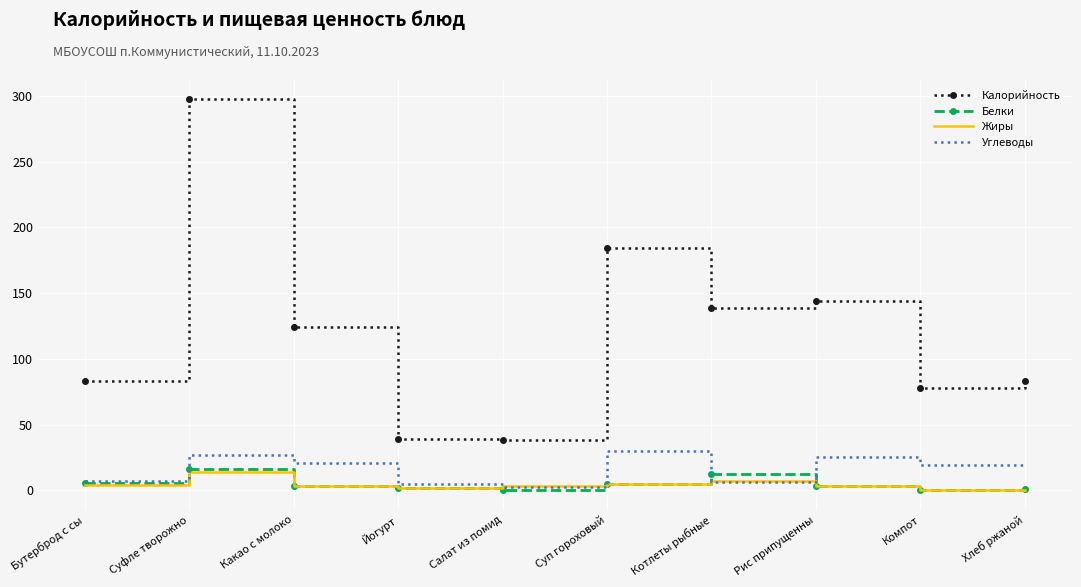

What is the sum of all Жиры values?

40.5